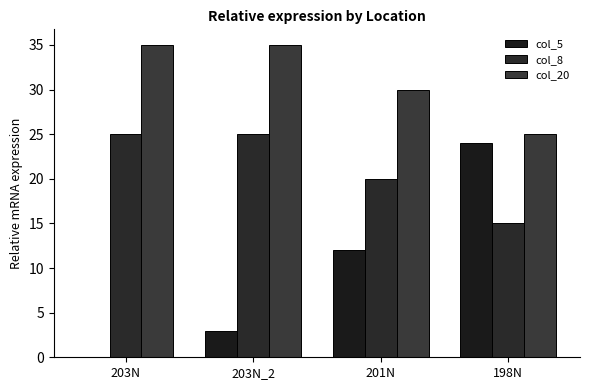

Between 203N_2 and 201N, which series saw the biggest shift?

col_5